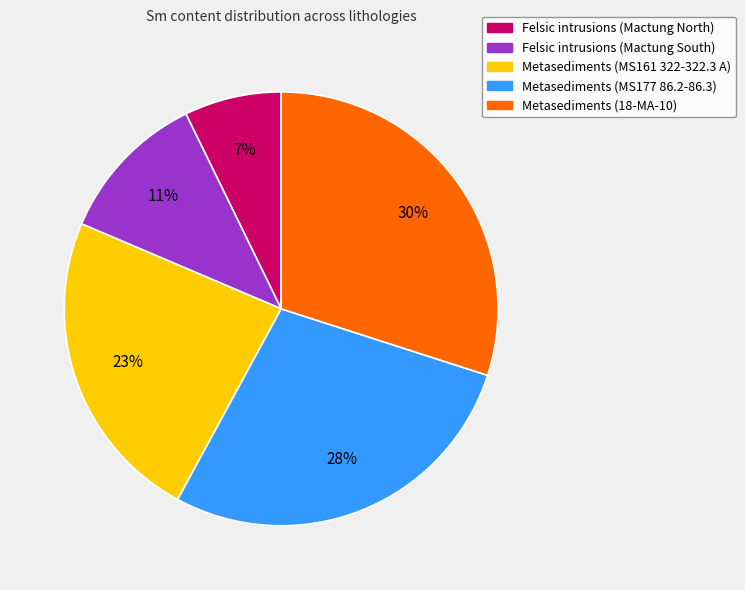

Count the number of slices in the pie.

5